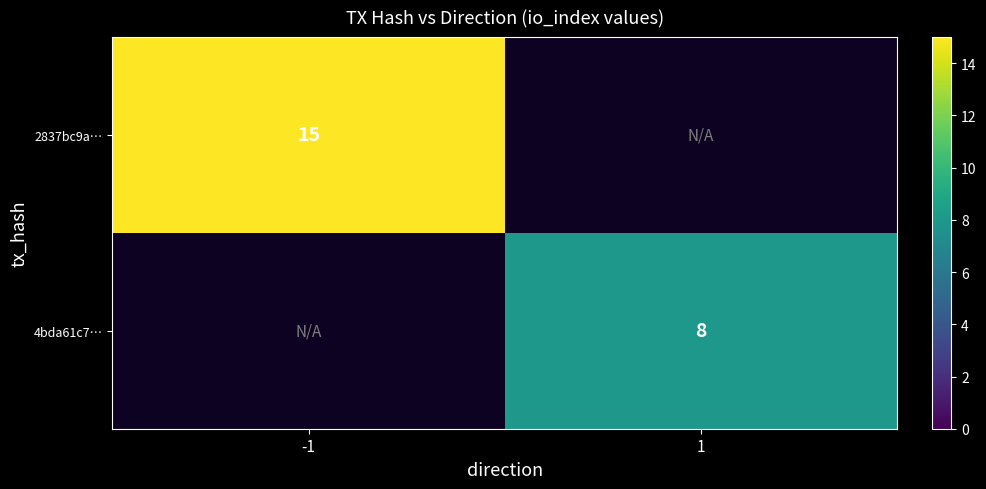

Is the value of 4bda61c7… at 1 greater than the value of 2837bc9a… at -1?

No